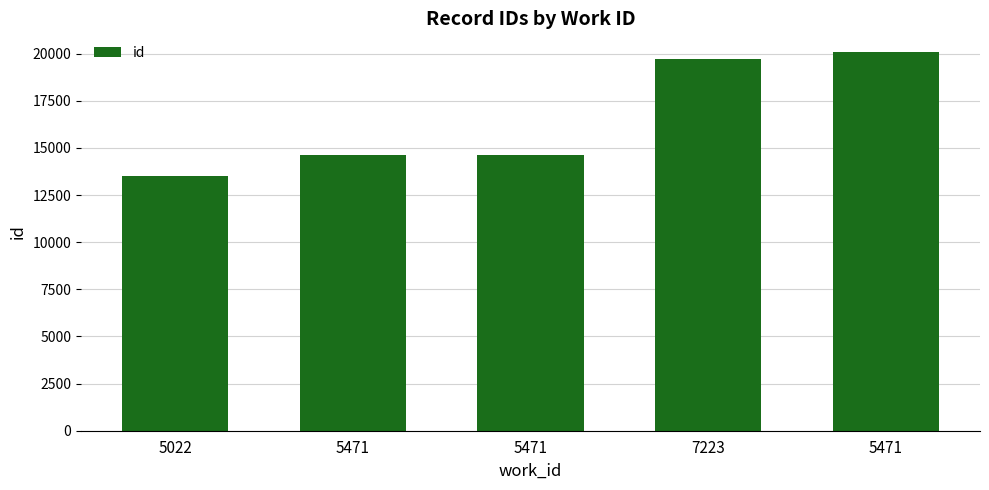

What is the label of the 1st bar from the left?

5022